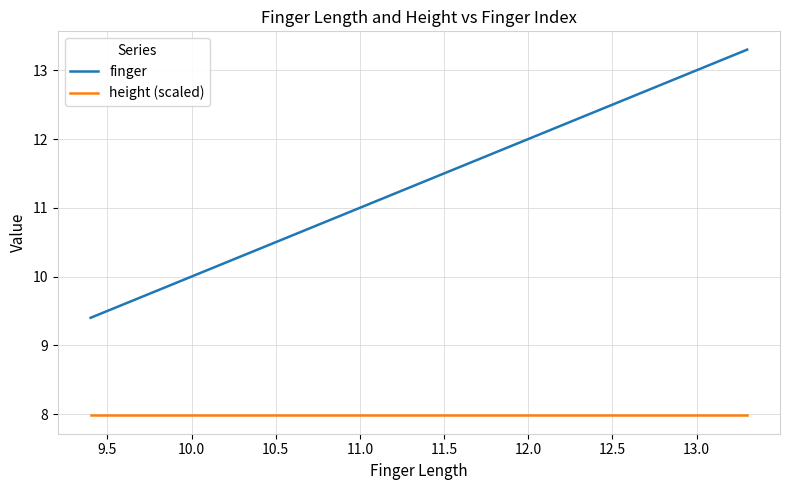

Which series has the largest range (max minus min)?

finger